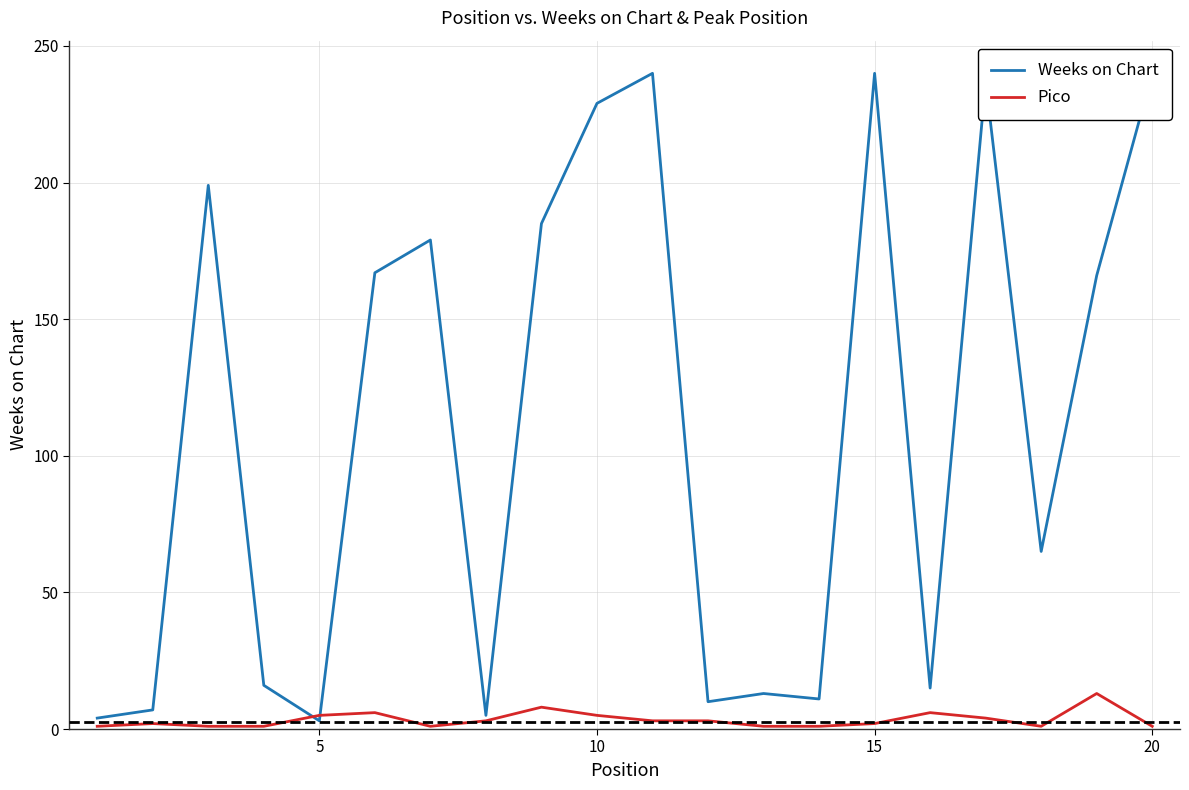

Which series has the largest total across all categories?

Weeks on Chart